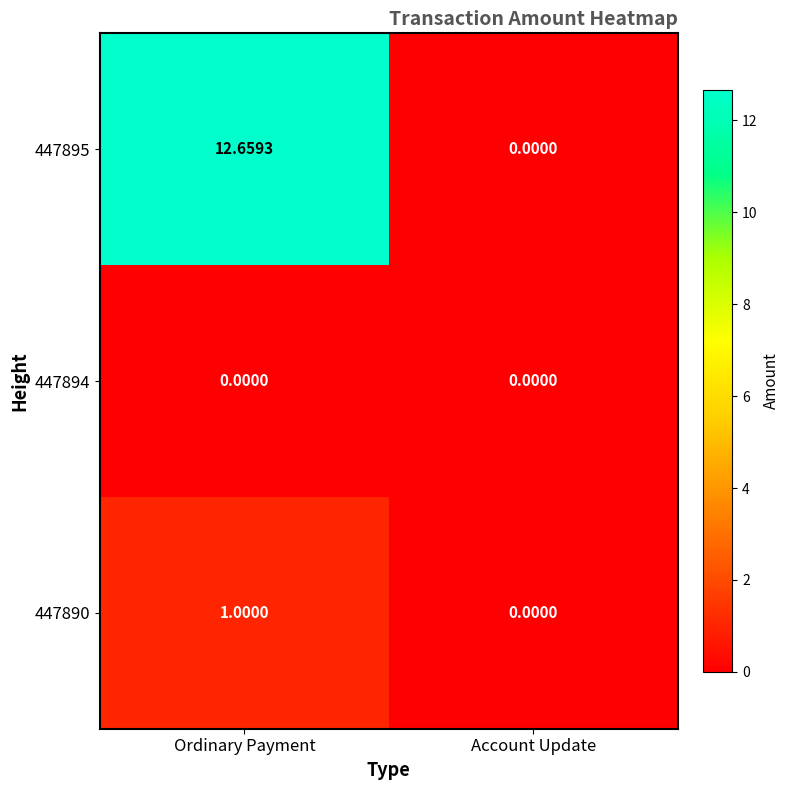

Which series has the largest total across all categories?

447895